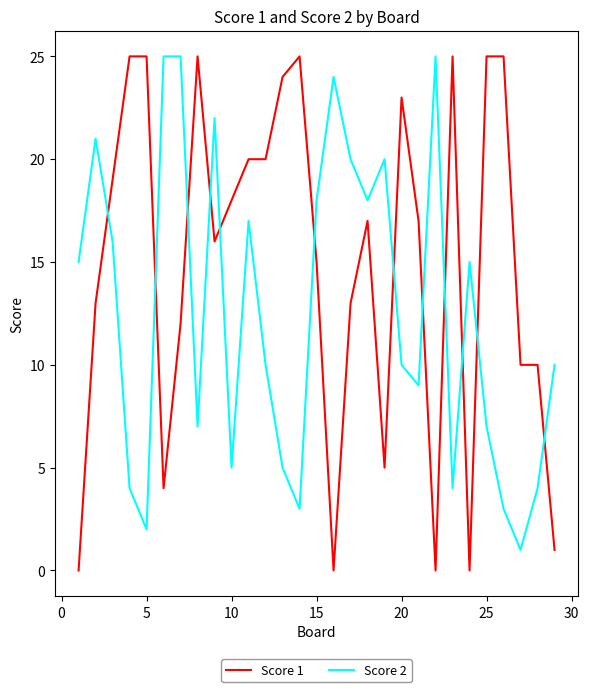

How many intersections are there between Score 2 and Score 1?

12